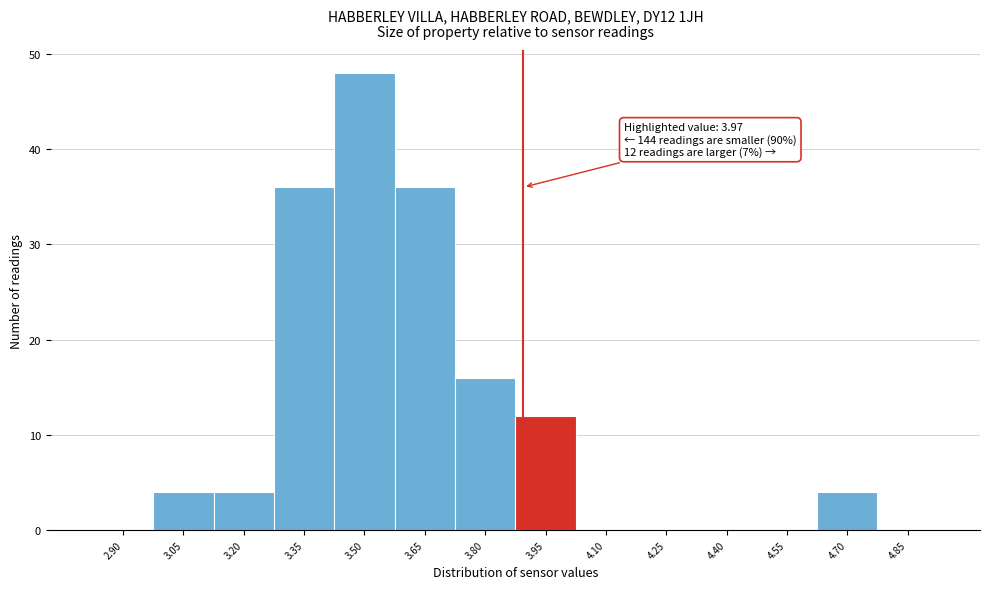

Reading right to left, list all the values displayed in this chart.

4.85=0	4.70=4	4.55=0	4.40=0	4.25=0	4.10=0	3.95=12	3.80=16	3.65=36	3.50=48	3.35=36	3.20=4	3.05=4	2.90=0